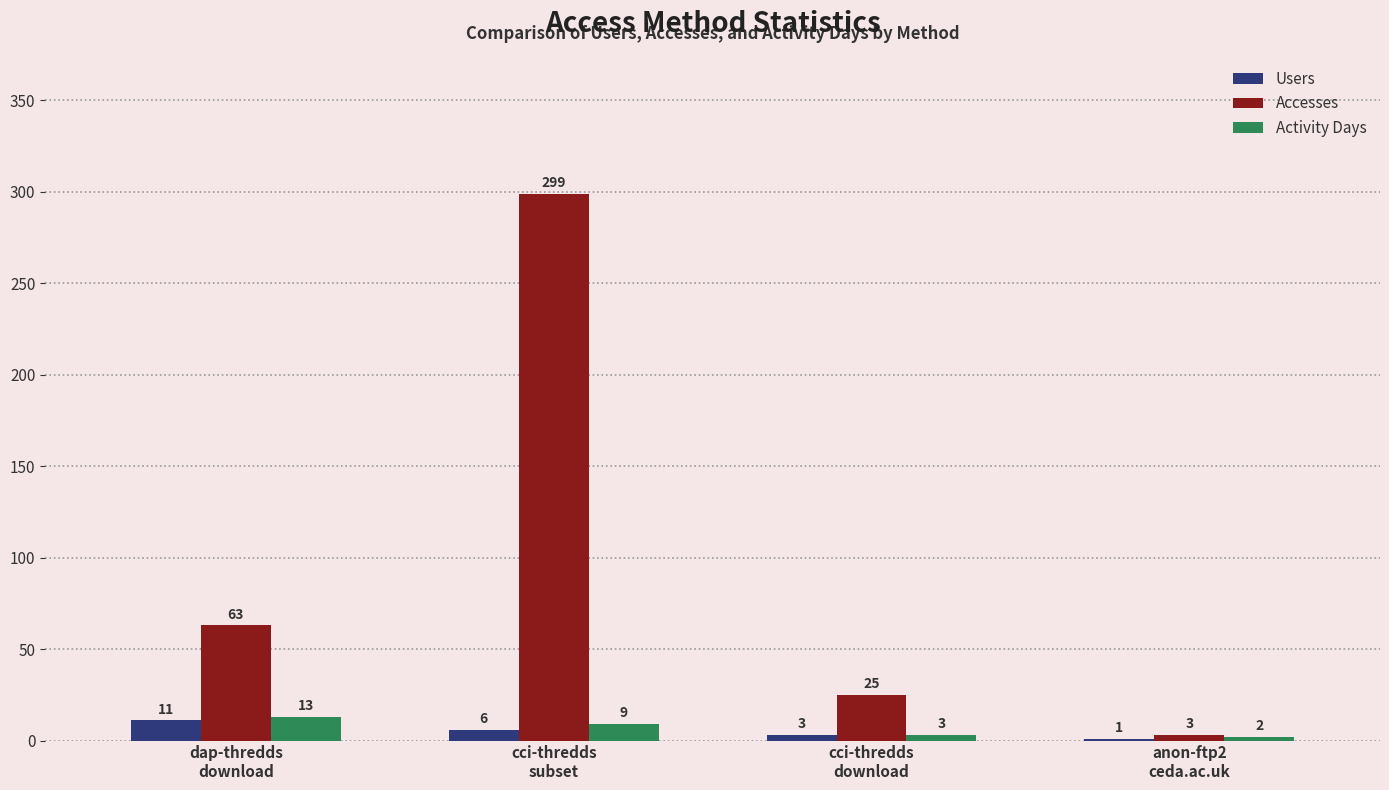

Where does the Activity Days series first go above 9?

dap-thredds
download